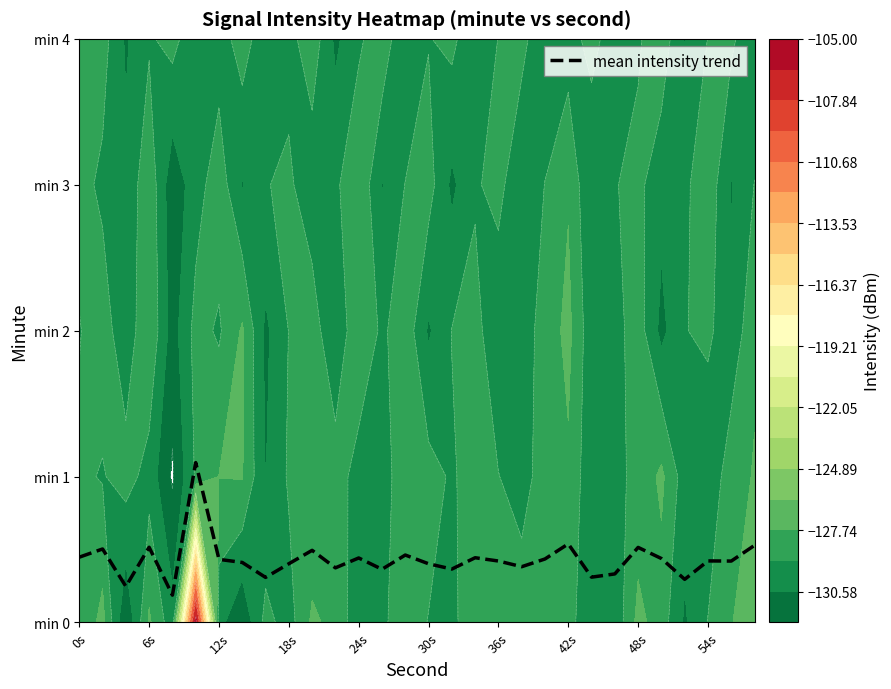

Count the values in the range 0 to 1.

29